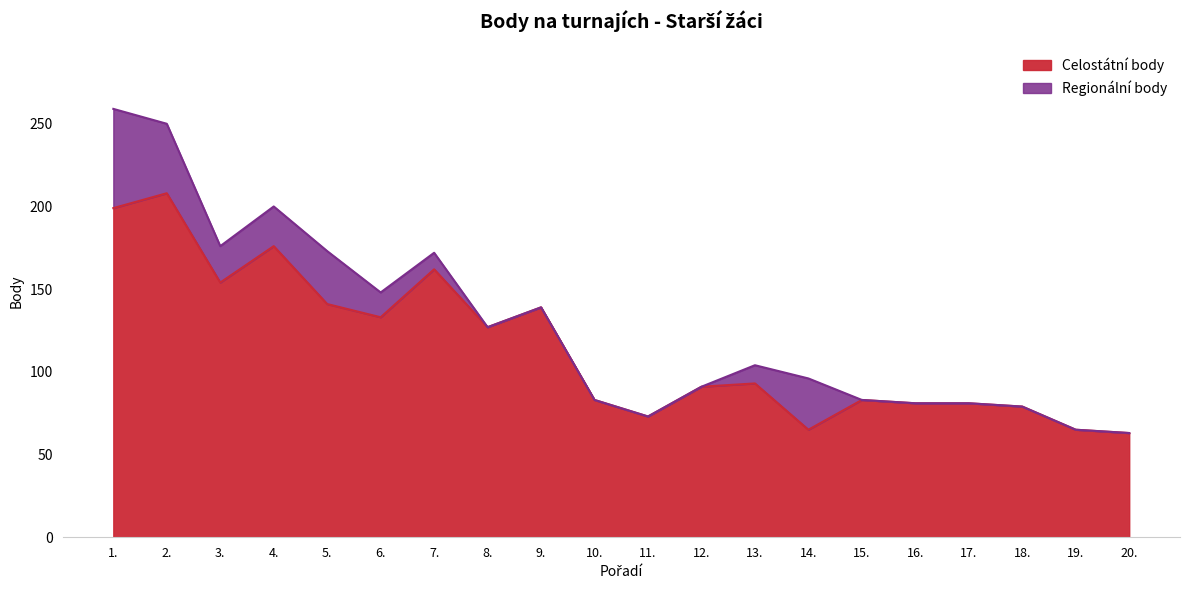

What is the difference between the second highest and second lowest values?

134